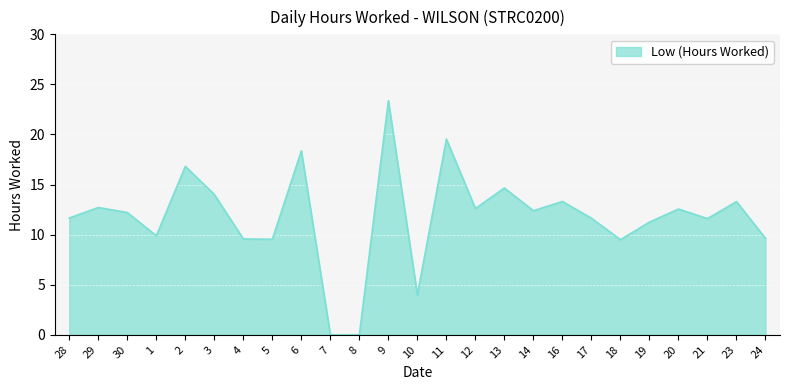

What position from the right is 28?

25